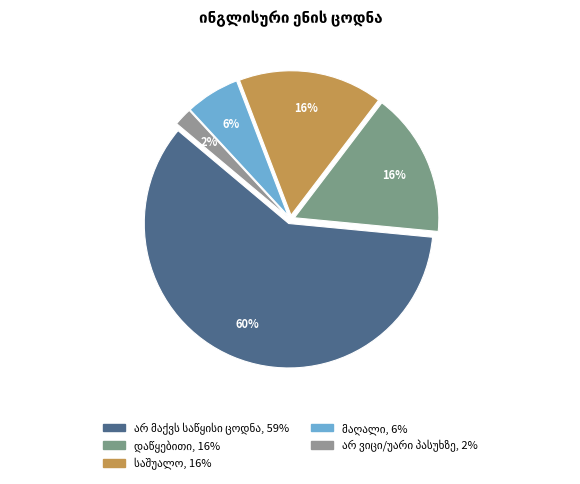

Approximately how many times larger is the value at არ ვიცი/უარი პასუხზე compared to მაღალი?

0.3